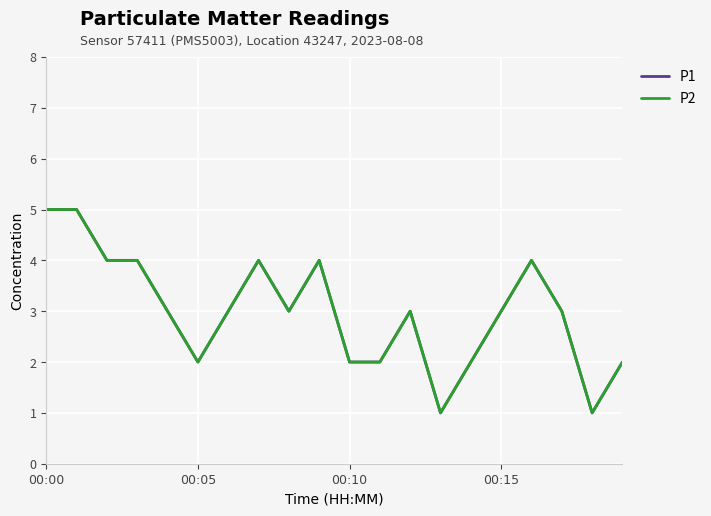

How many interior local valleys does the P2 series have?

4